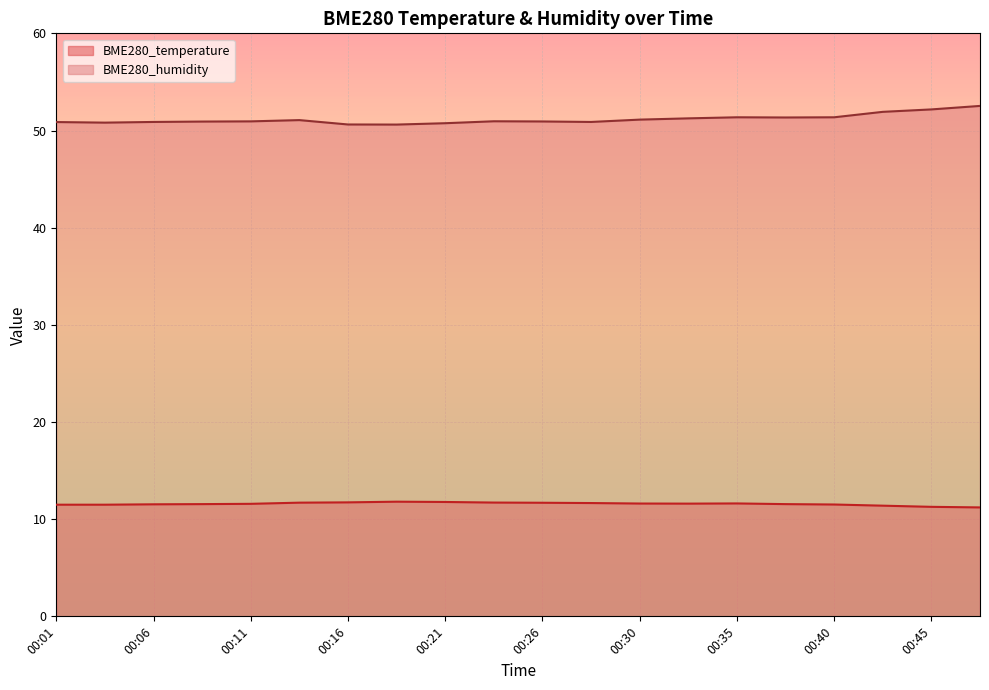

Which series has the widest spread of values?

BME280_humidity